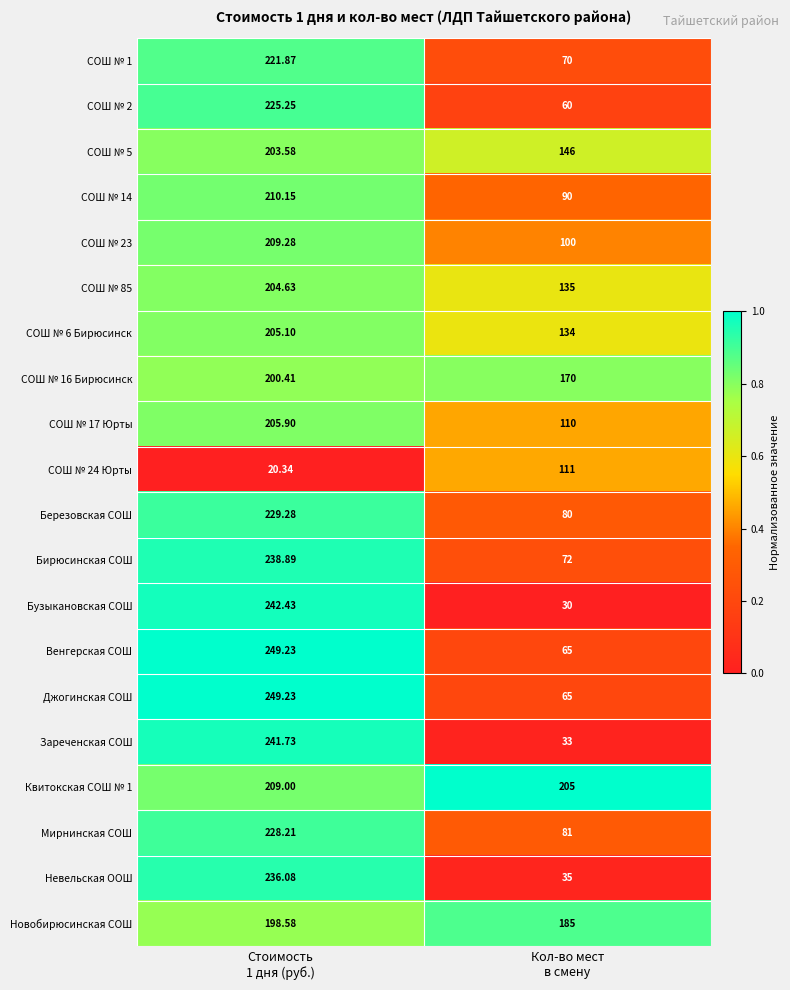

Which series has the widest spread of values?

Бузыкановская СОШ